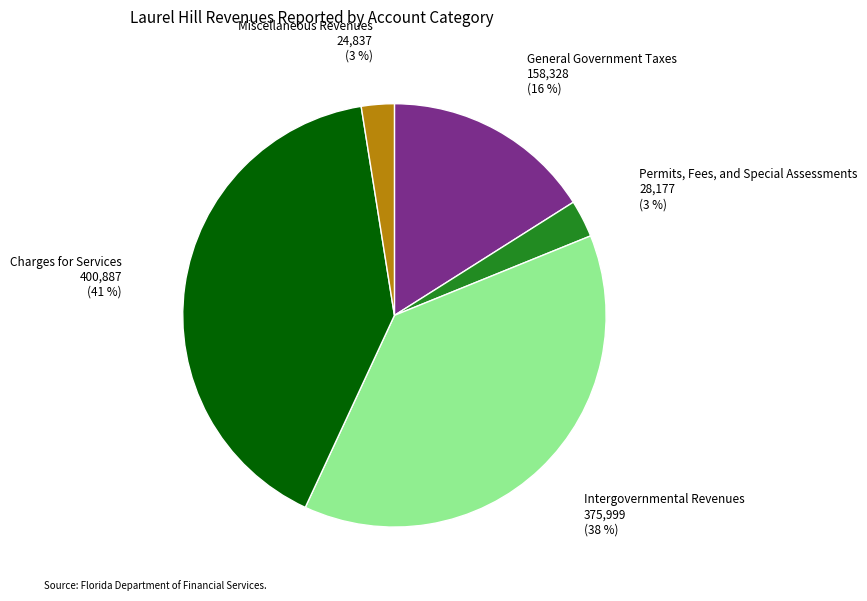

Is there a majority slice in this chart?

No